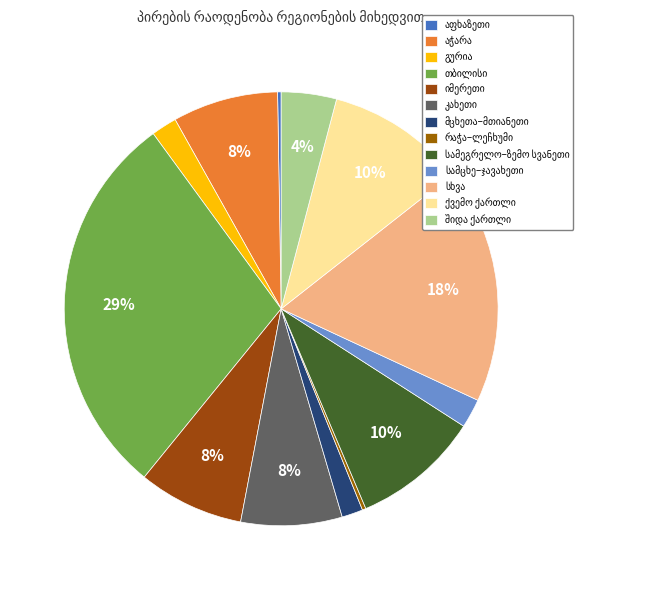

What is the change in value from აფხაზეთი to თბილისი?

+22887